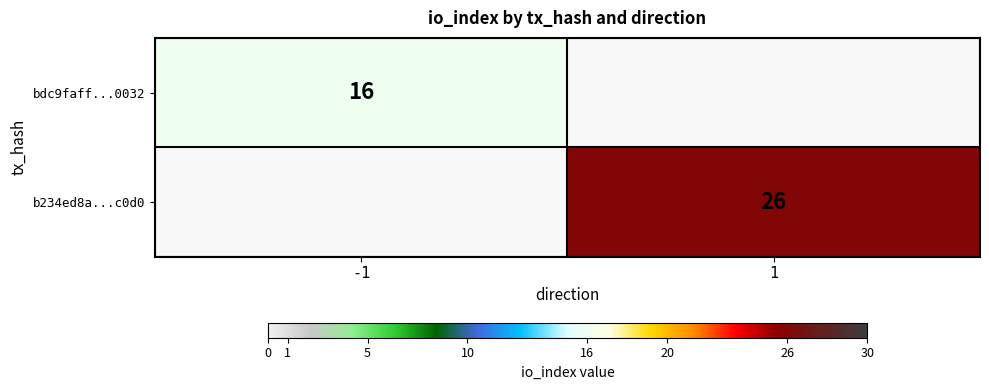

What is the greatest value displayed?

26.0